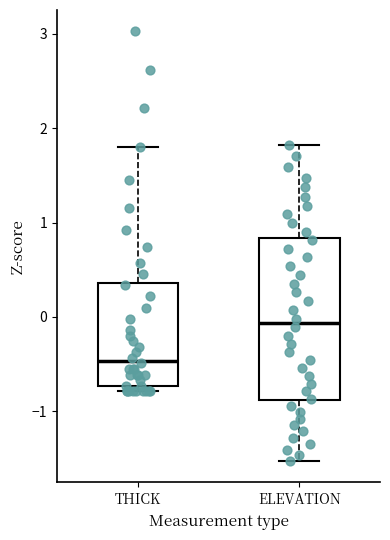

Where does the median line of the box for ELEVATION sit on the y-axis? The values are not printed on the chart, so give them approximately, as read against the axis.

-0.1